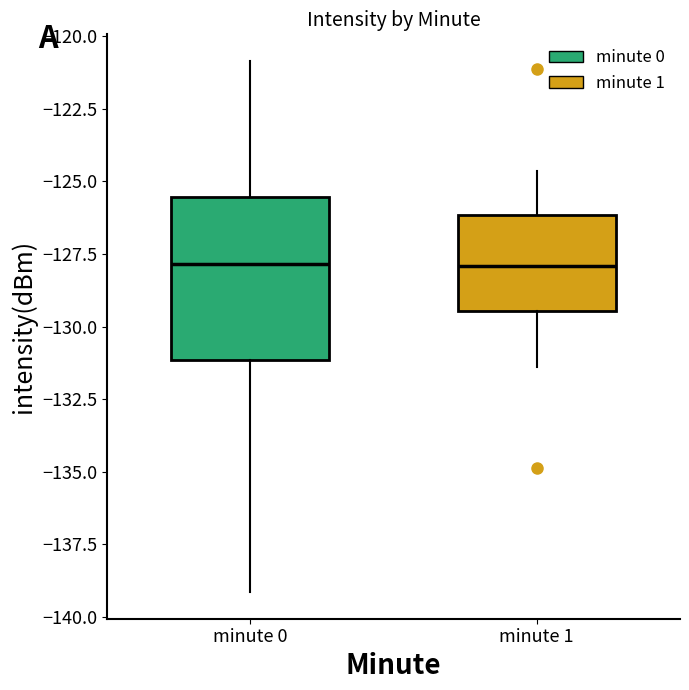

Where does the upper whisker of the box for minute 1 end on the y-axis? The values are not printed on the chart, so give them approximately, as read against the axis.

-124.5